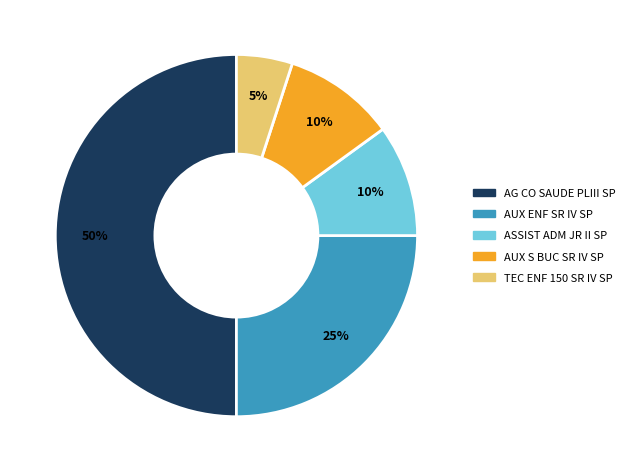

Does AUX S BUC SR IV SP account for over 50% of the chart?

No